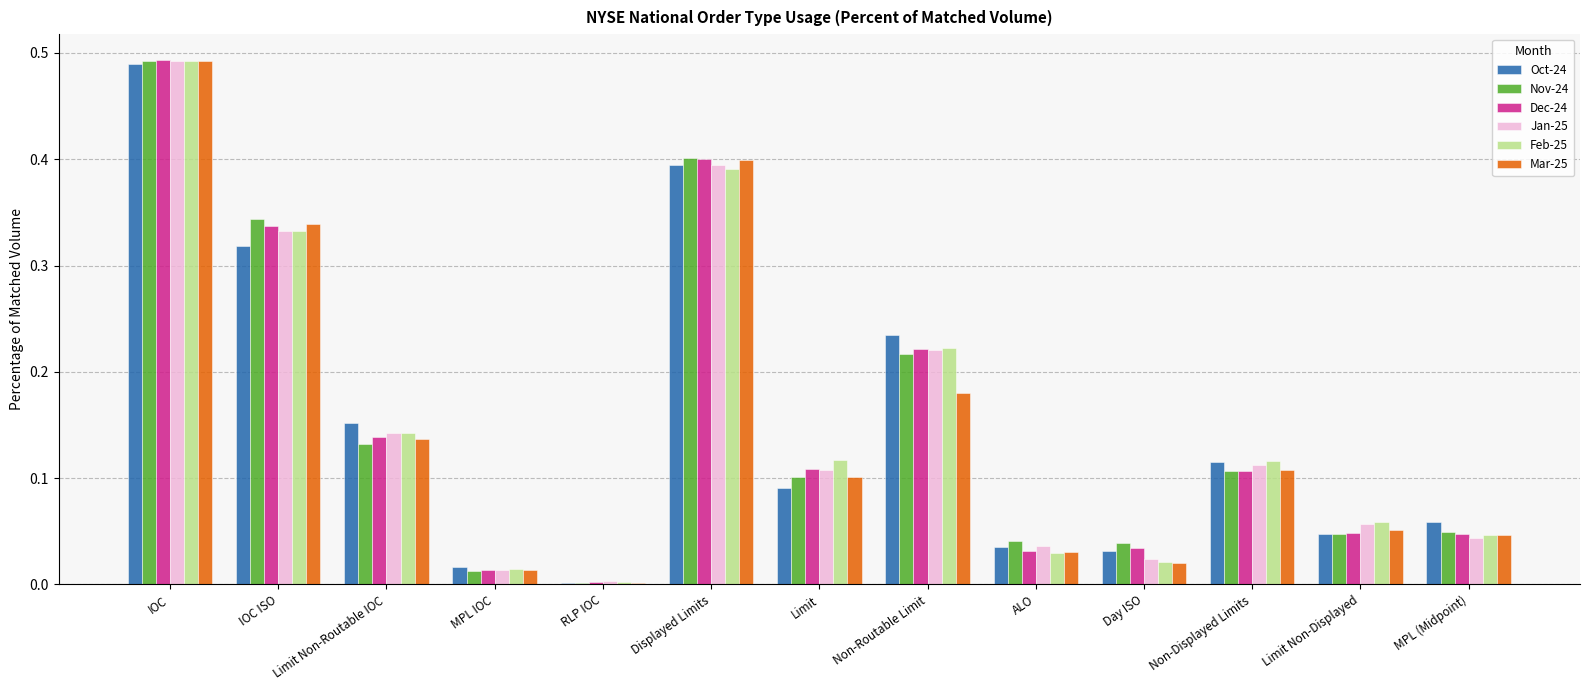

Between IOC and Limit, which series saw the biggest shift?

Oct-24